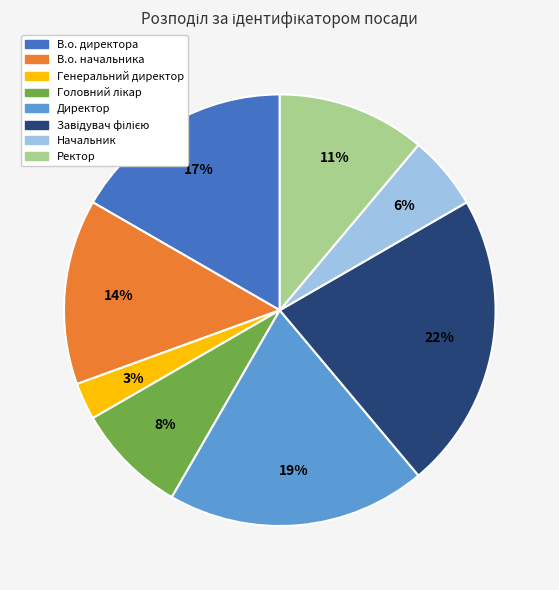

Which has a higher value, Директор or Генеральний директор?

Директор